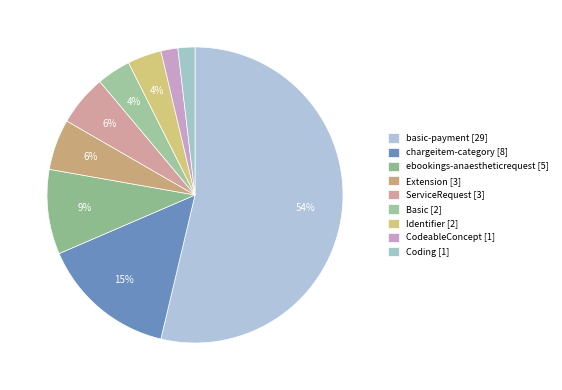

Combined, do ServiceRequest and CodeableConcept account for over 50%?

No